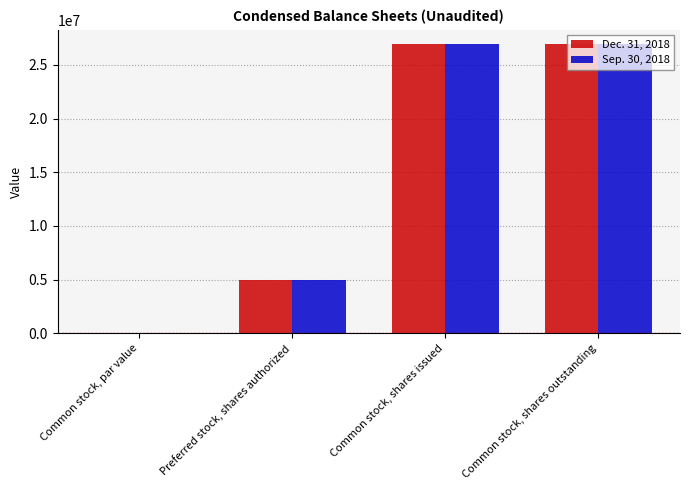

What is the total value across all series at Common stock, shares outstanding?

53844012.0